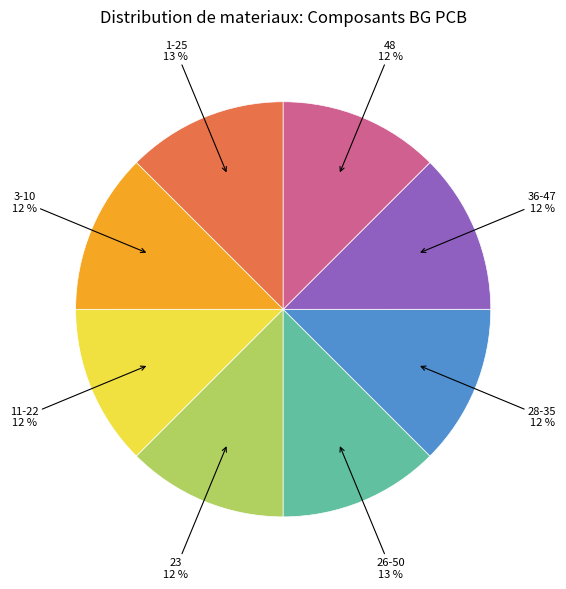

Count the number of slices in the pie.

8